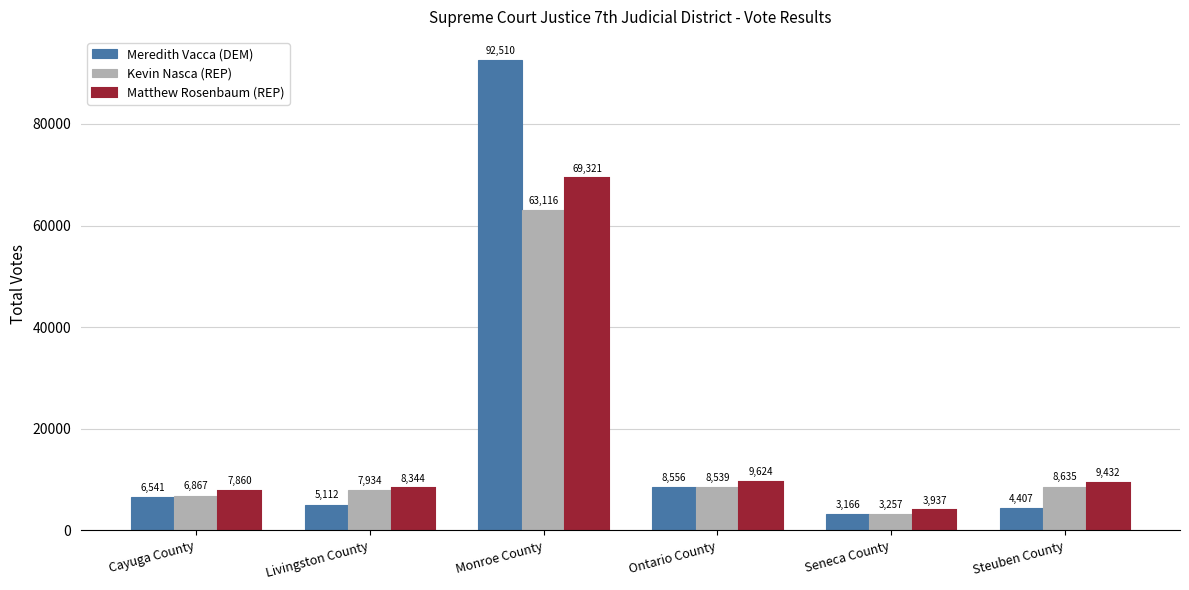

Count the number of categories in the chart.

6